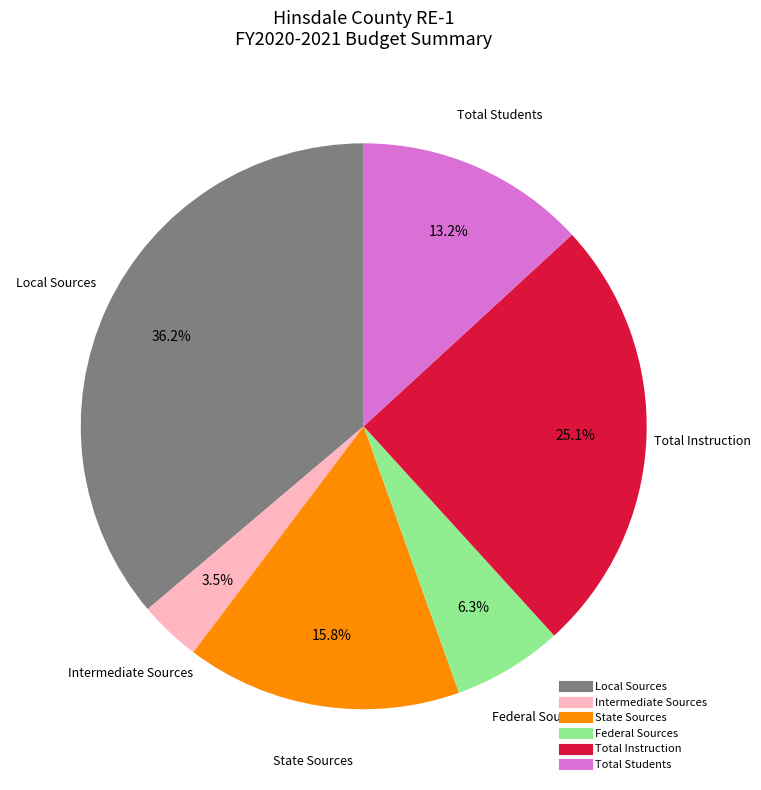

To the nearest percent, what is the average slice percentage?

17%